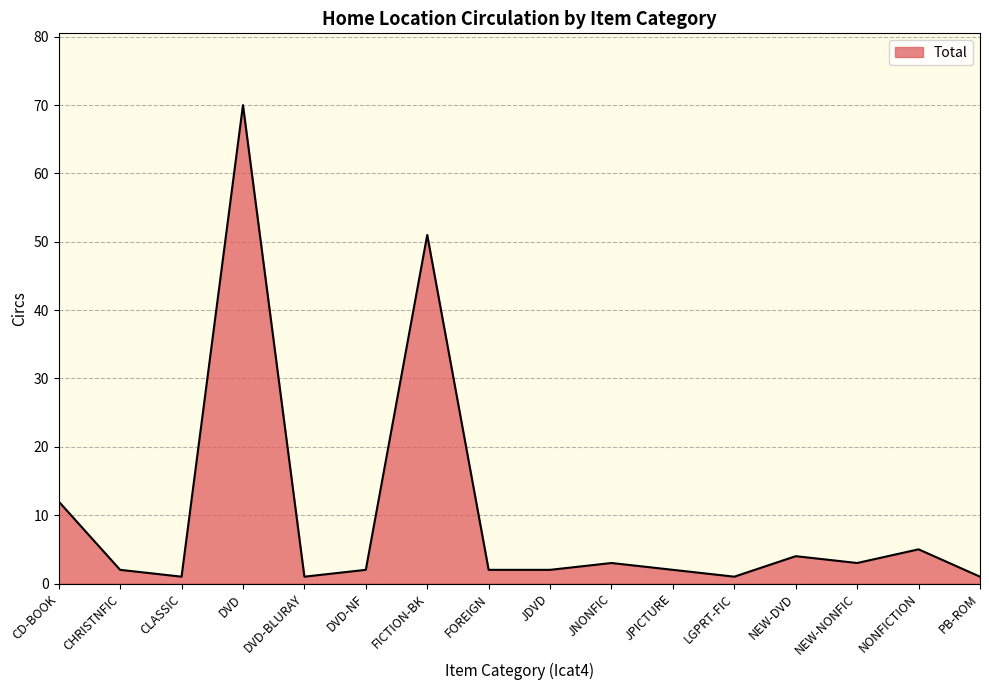

What is the change in value from DVD to NONFICTION?

-65